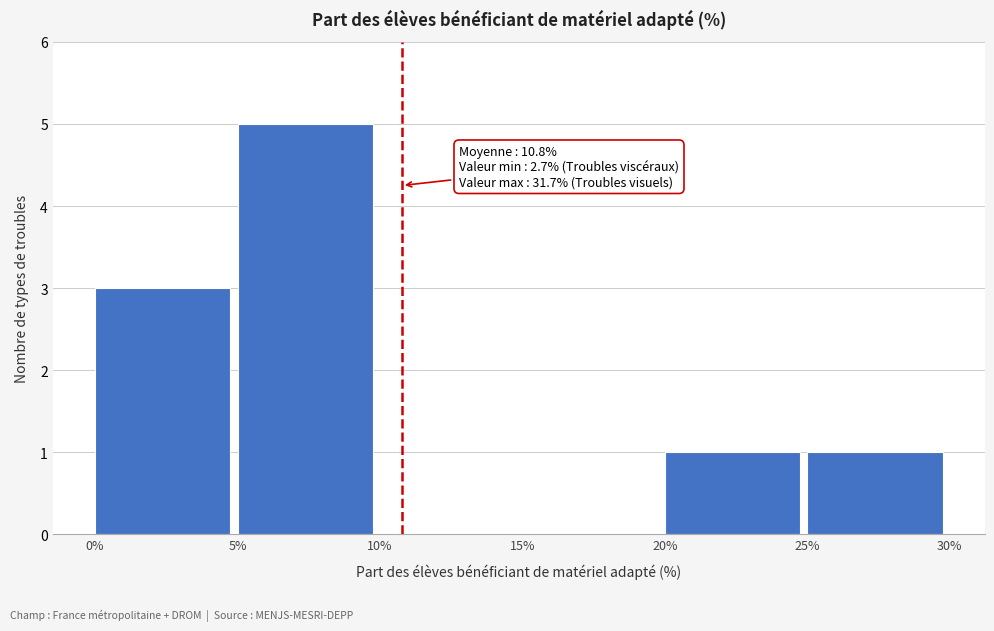

Over which range of the x-axis is the bar tallest?

5% to 10%